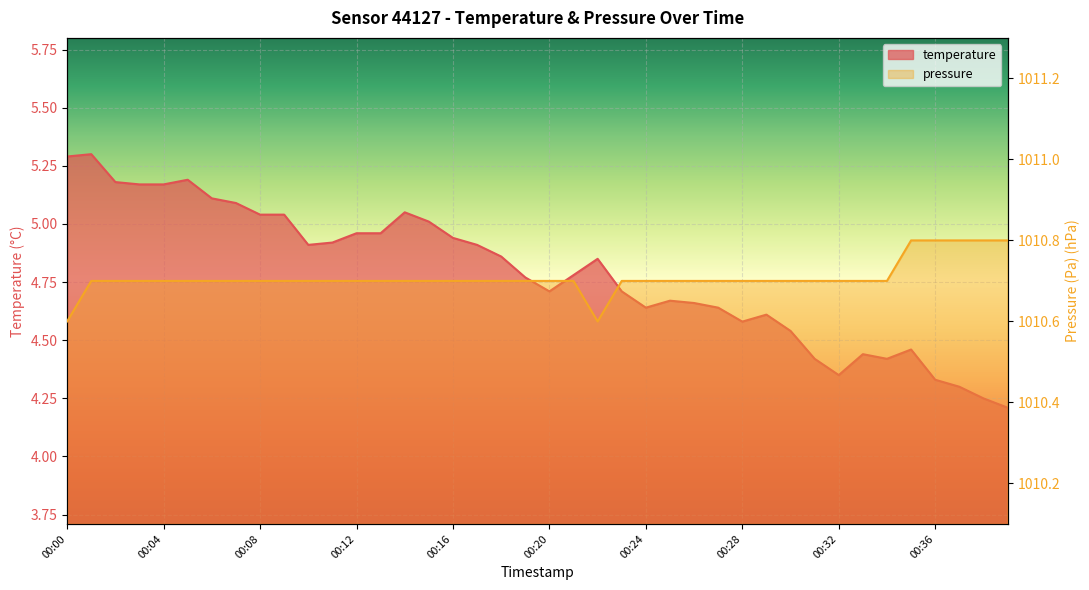

Count the number of data series in this chart.

2